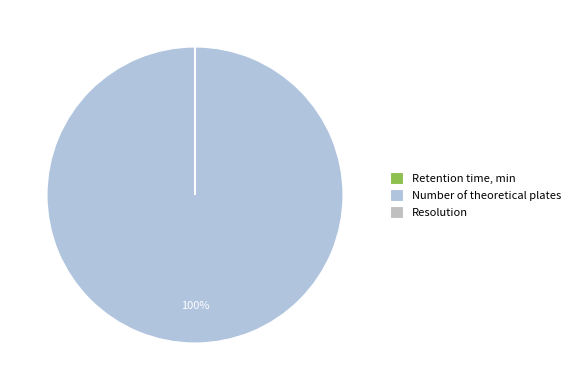

What is the smallest slice in the pie chart?

Resolution